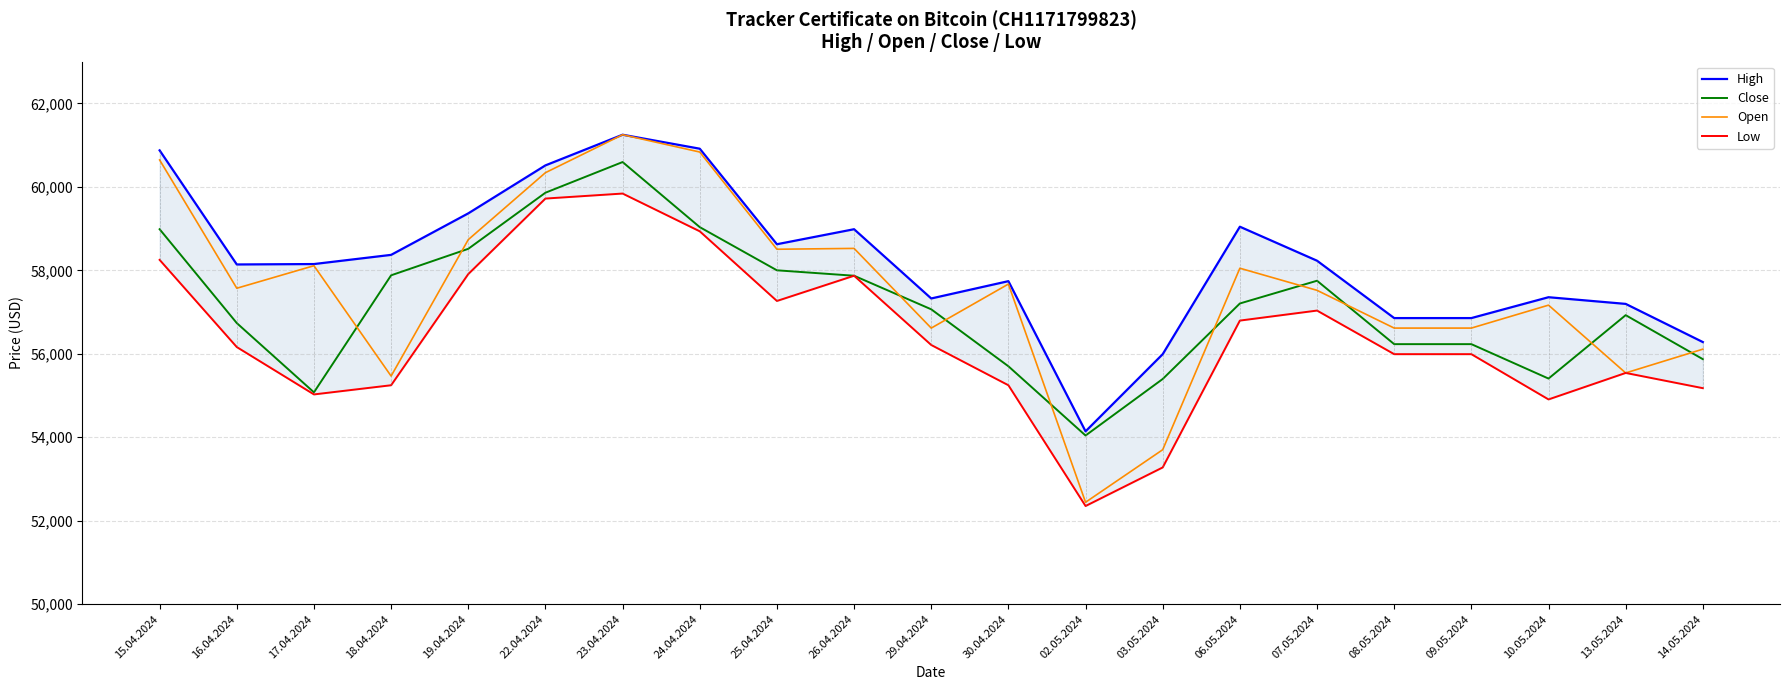

Is it true that Open equals 58525 at 26.04.2024?

True